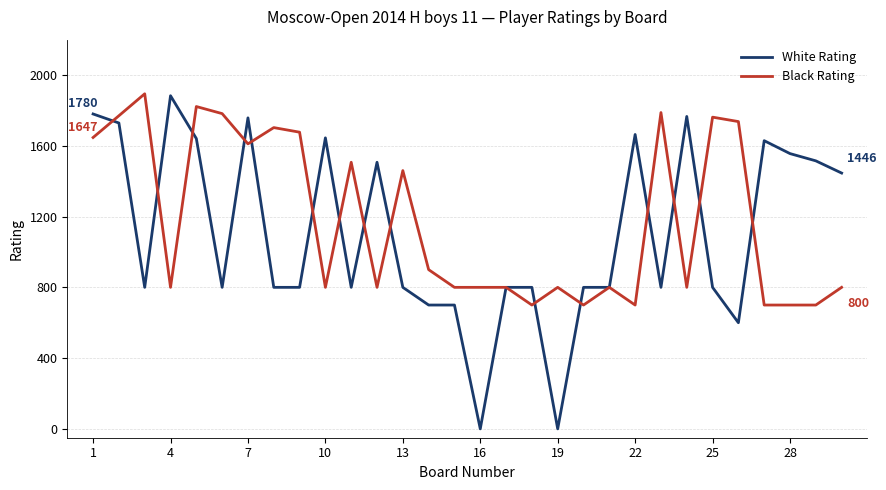

What is the maximum value shown in the chart?

1894